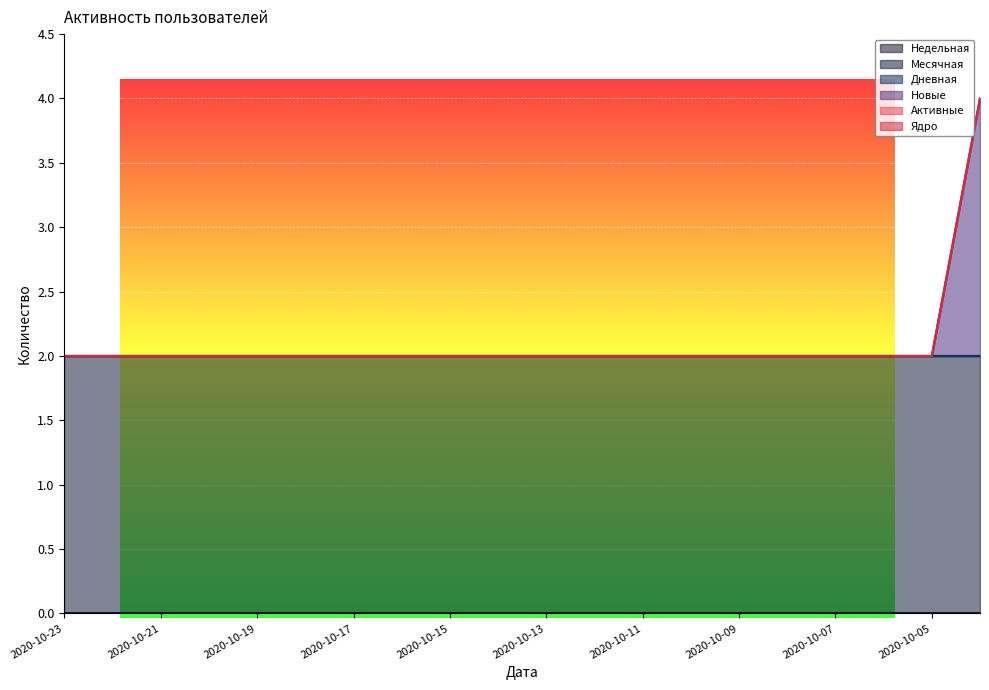

Which category has the lowest value across all series?

2020-10-23